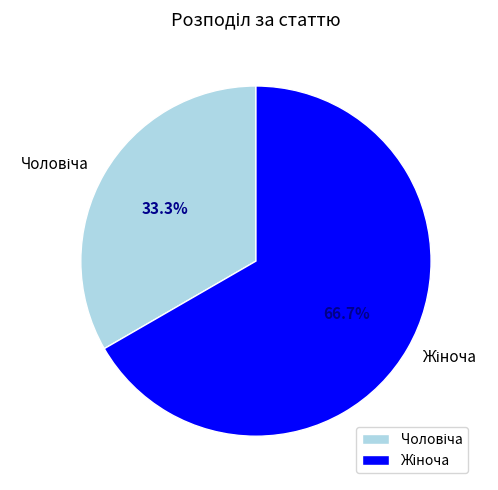

Is there a majority slice in this chart?

Yes